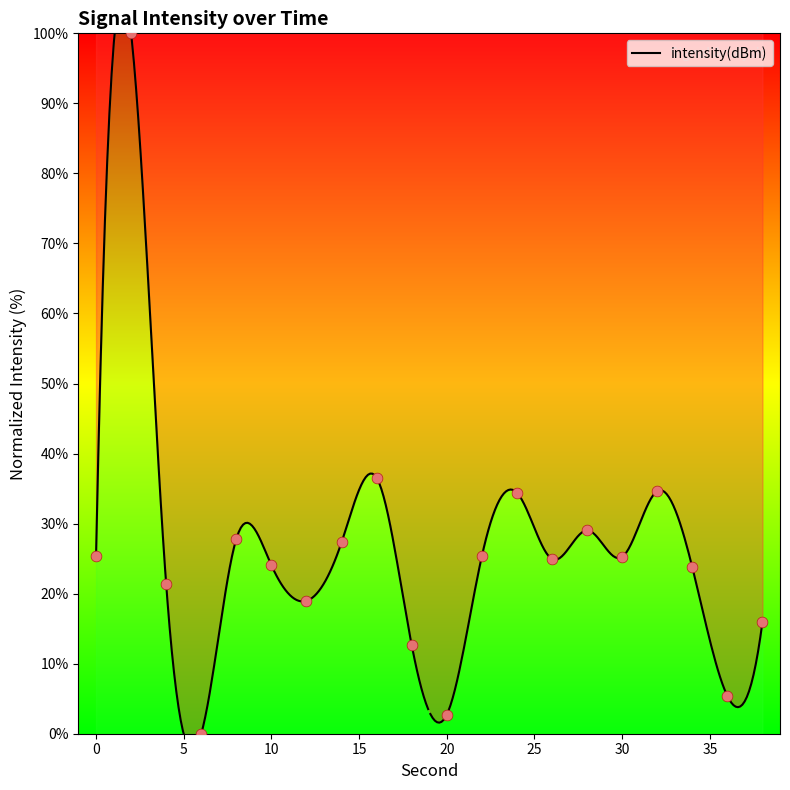

Approximately how many times larger is the value at 34 compared to 22?

0.9